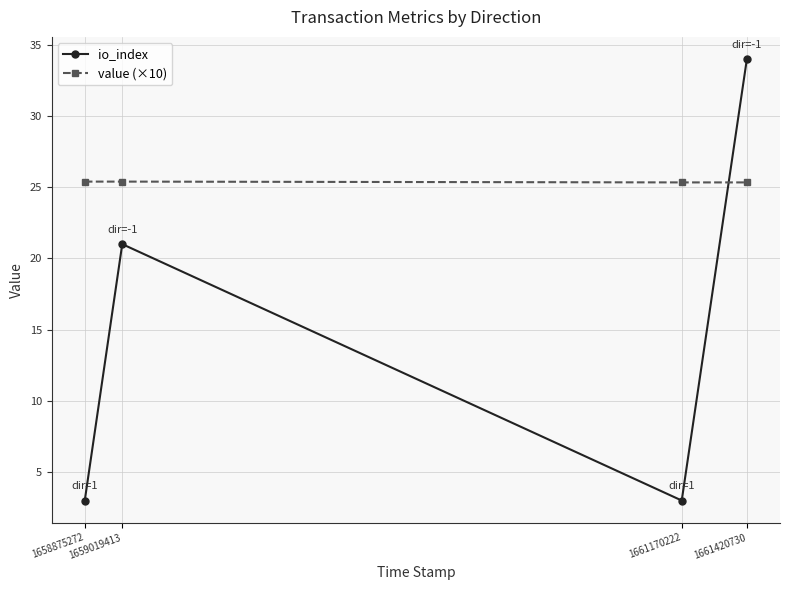

List the series in order of their overall mean, lowest first.

io_index, value (×10)